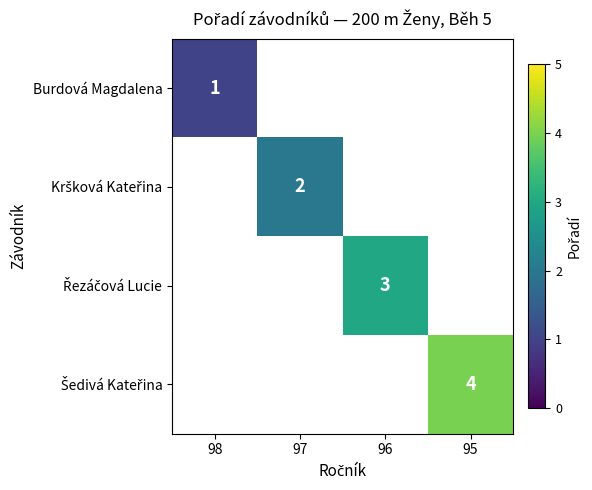

Which label corresponds to the largest value in the chart?

95